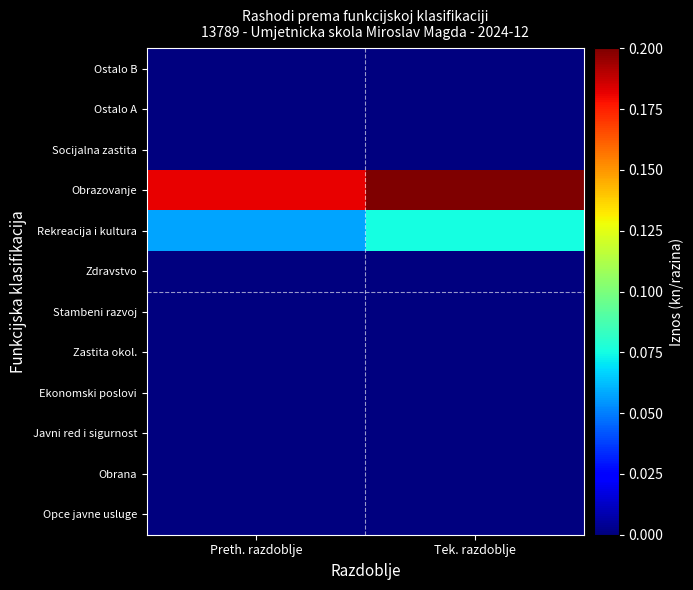

Count the number of categories in the chart.

2